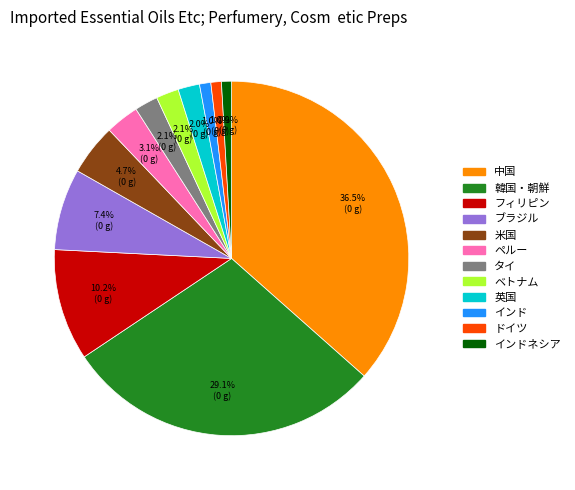

Which slice is the largest?

中国